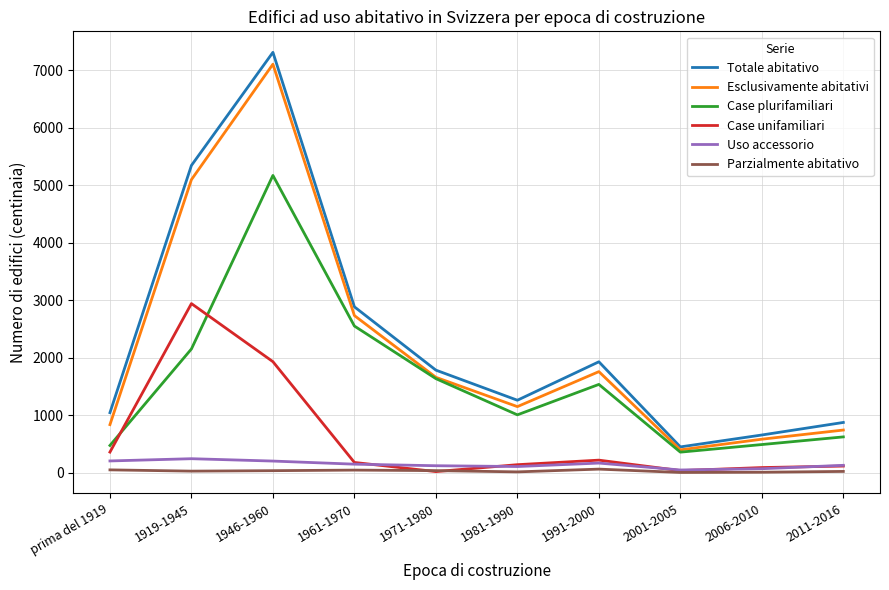

Is the value of Esclusivamente abitativi at prima del 1919 greater than the value of Case unifamiliari at 1946-1960?

No